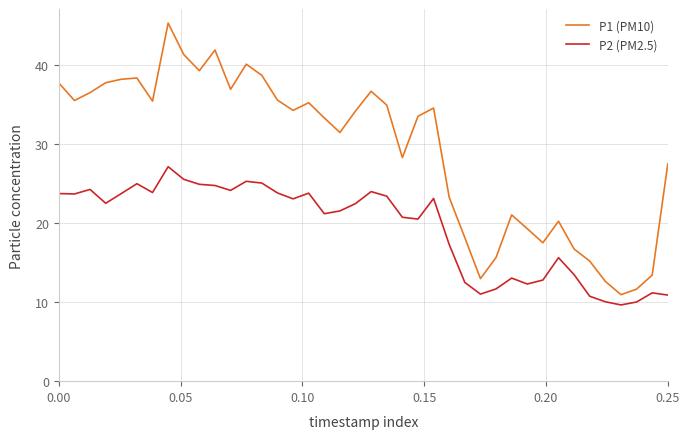

What is the difference between the maximum and minimum values in the P2 (PM2.5) series?

17.5